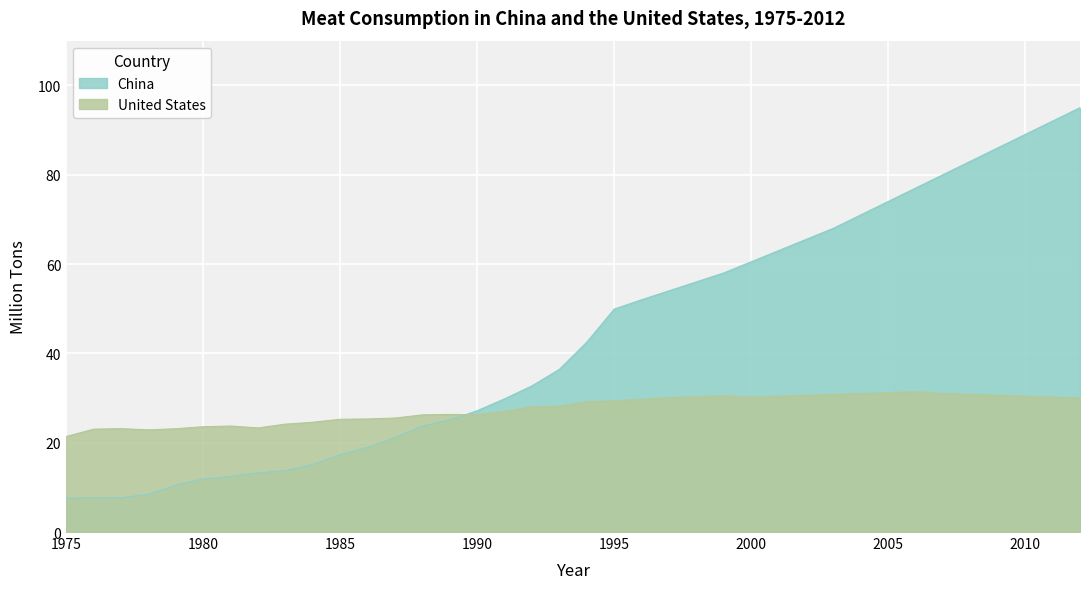

What is the total value across all series at 1982?

36.6